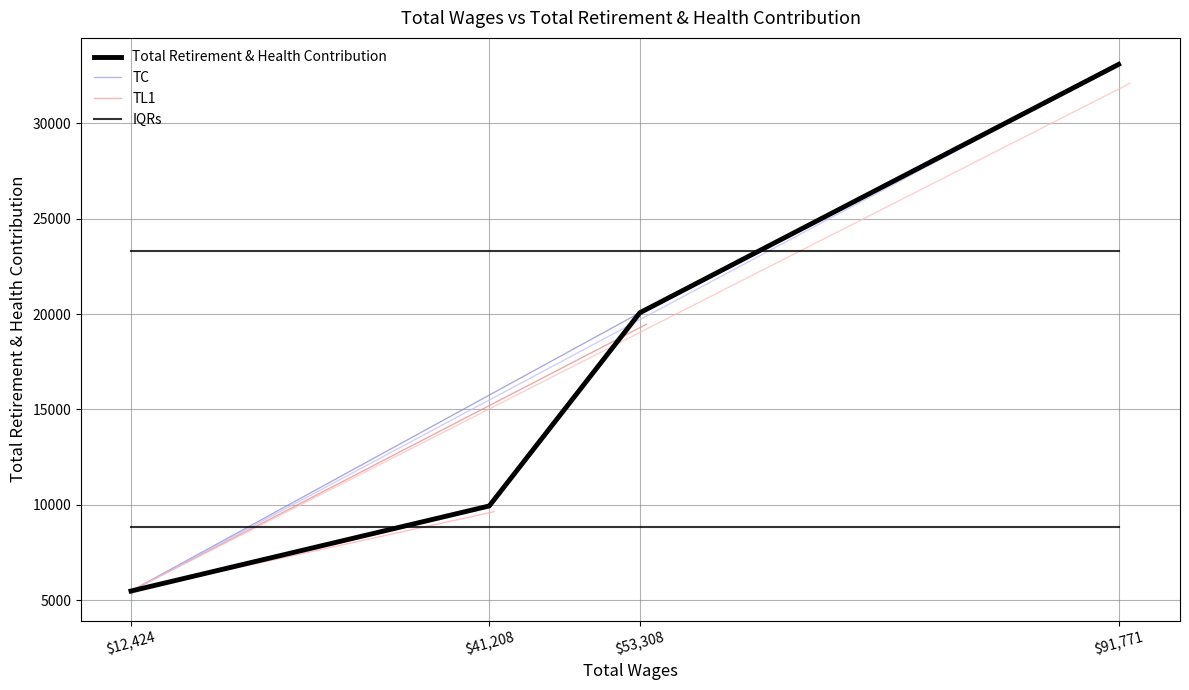

What is the minimum value shown in the chart?

5474